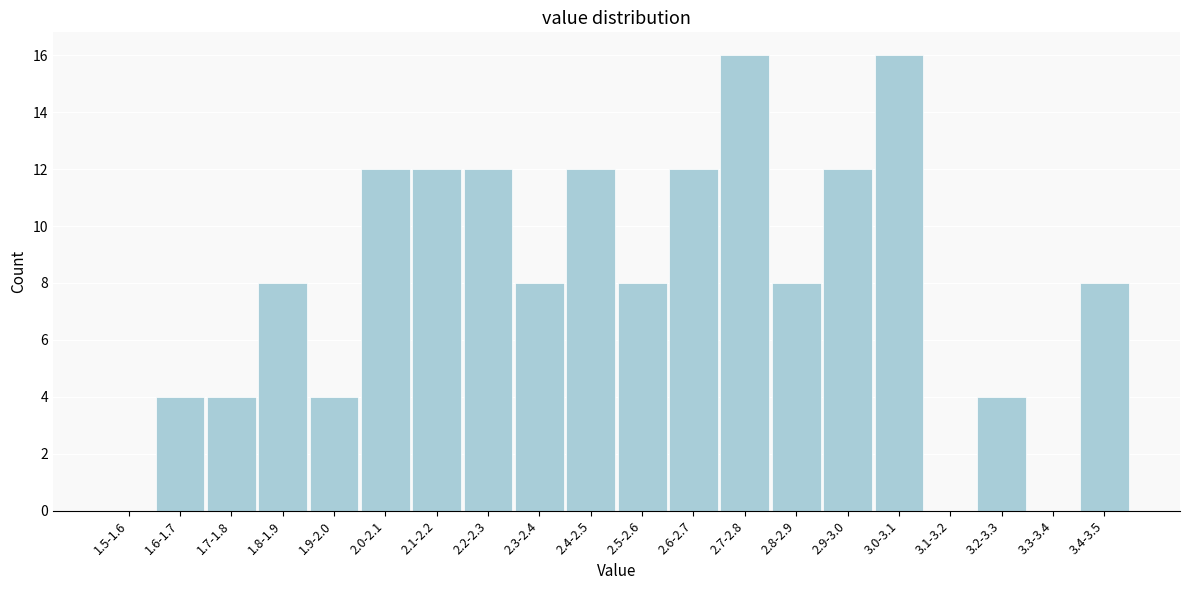

Reading right to left, extract all data points from this chart.

3.4-3.5=8	3.3-3.4=0	3.2-3.3=4	3.1-3.2=0	3.0-3.1=16	2.9-3.0=12	2.8-2.9=8	2.7-2.8=16	2.6-2.7=12	2.5-2.6=8	2.4-2.5=12	2.3-2.4=8	2.2-2.3=12	2.1-2.2=12	2.0-2.1=12	1.9-2.0=4	1.8-1.9=8	1.7-1.8=4	1.6-1.7=4	1.5-1.6=0